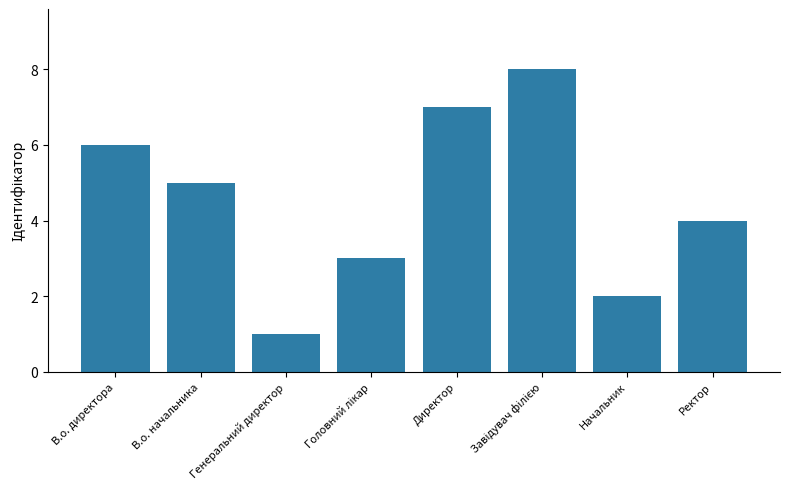

The chart shows a value of 0 at Генеральний директор. True or false?

False